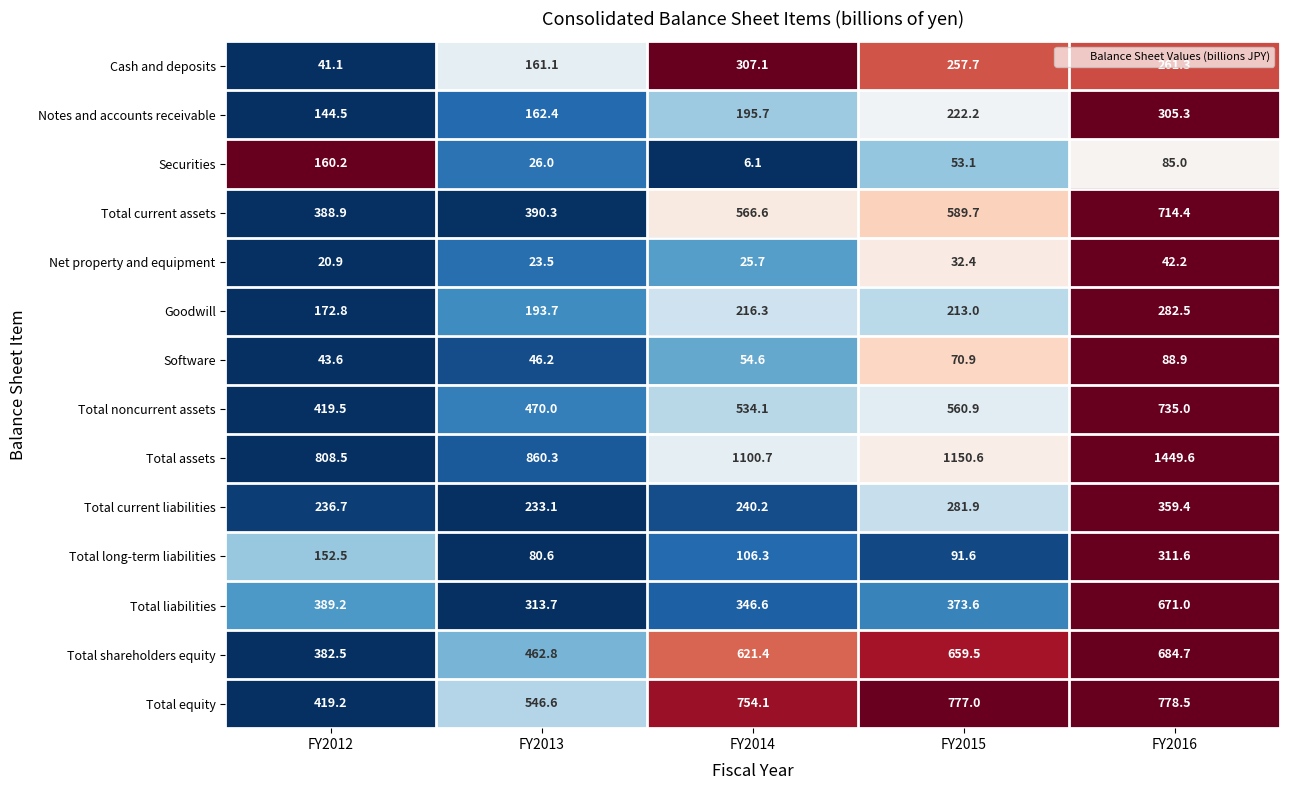

How many values in the Total equity series are below 754?

2